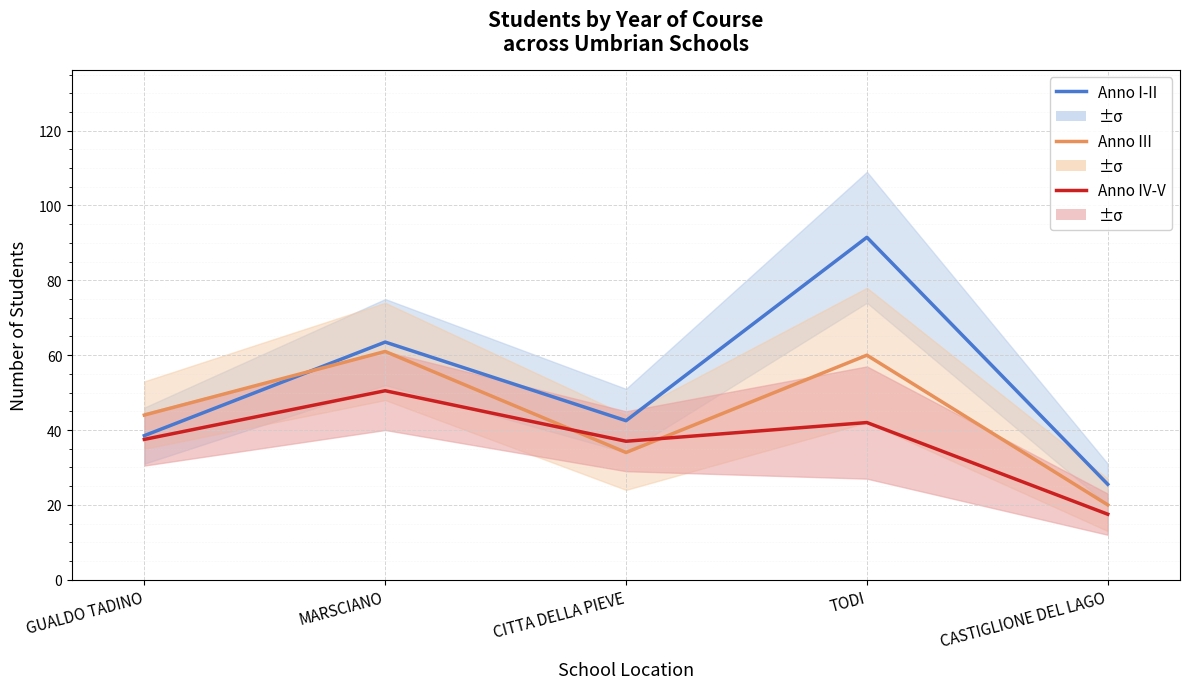

Rank the series by their average value, from highest to lowest.

Anno I-II, Anno III, Anno IV-V